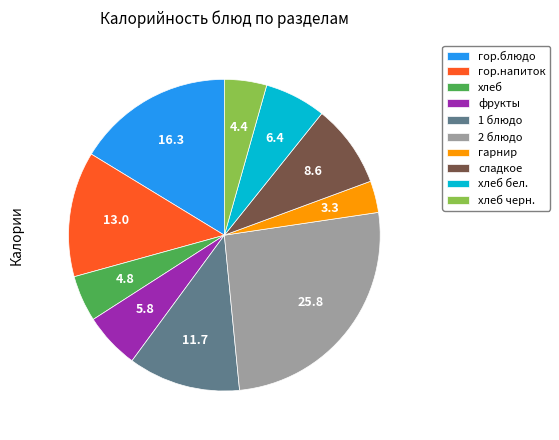

Do фрукты and сладкое together represent more than half of the pie?

No